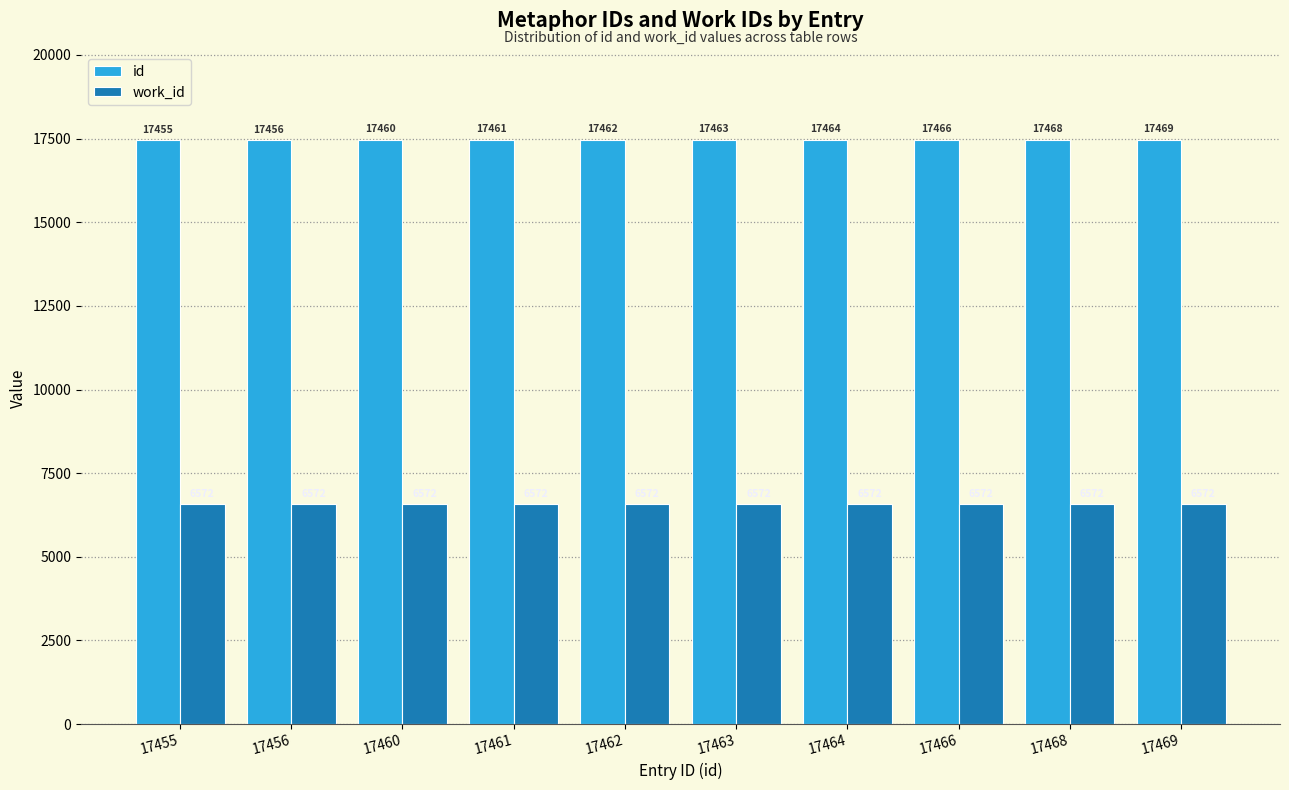

Which series changed the most between 17455 and 17456?

id